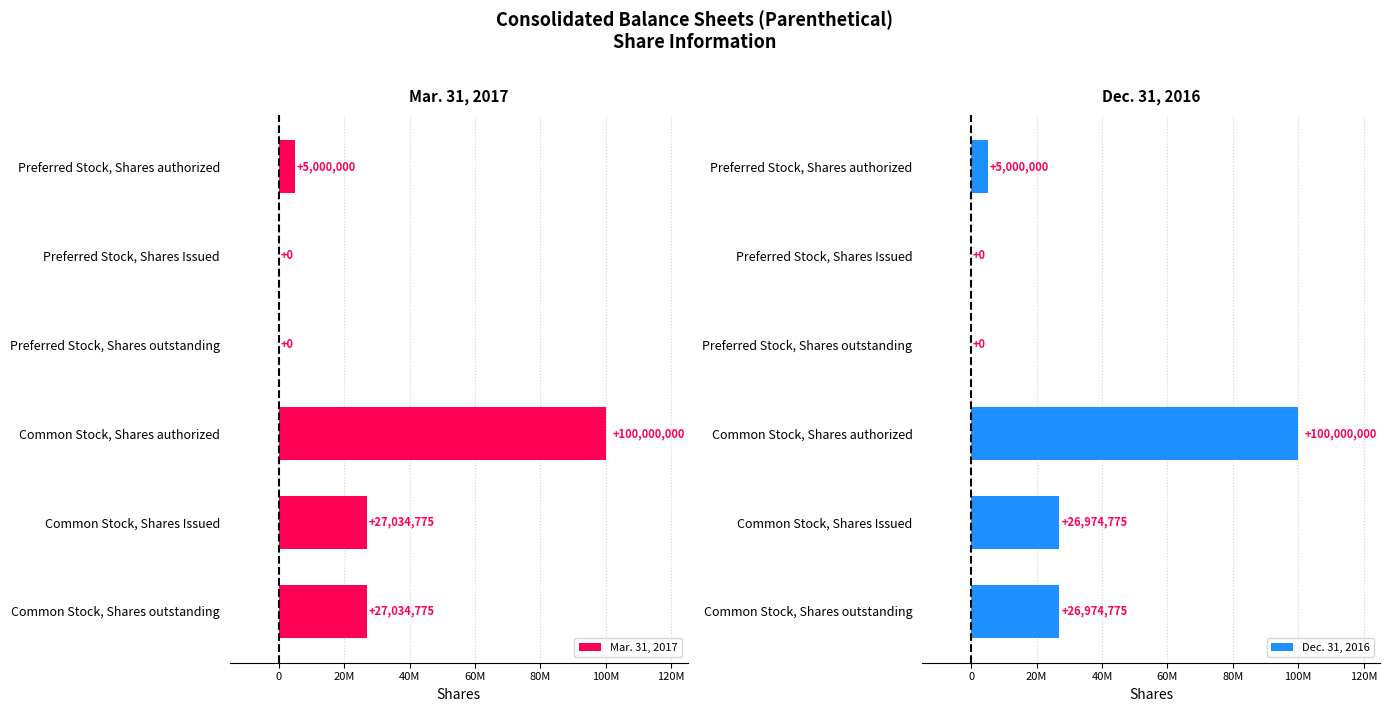

List the series in order of their overall mean, highest first.

Mar. 31, 2017, Dec. 31, 2016